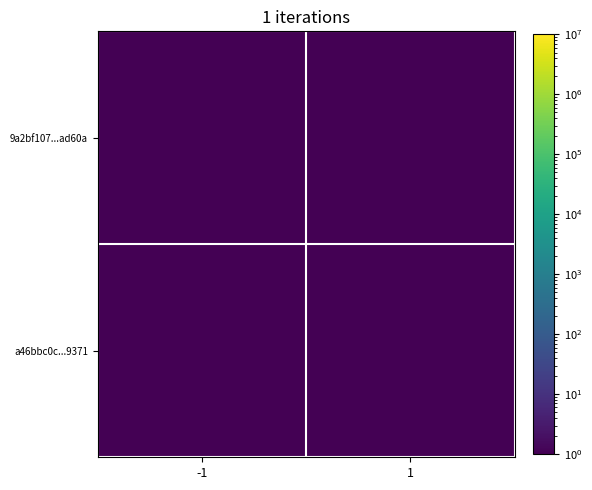

List the series in order of their peak value, lowest first.

9a2bf107...ad60a, a46bbc0c...9371